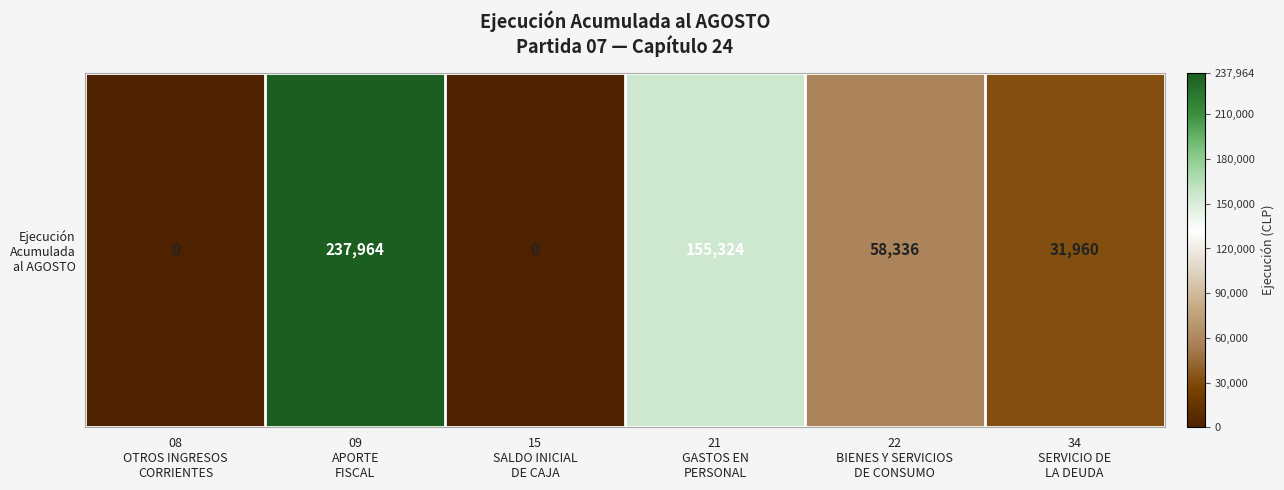

What is the approximate value at 21
GASTOS EN
PERSONAL?

155324